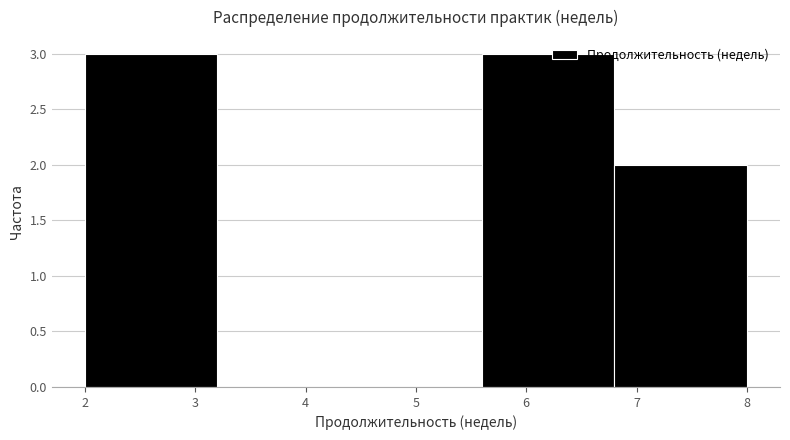

Reading left to right, transcribe this chart: for each bar, give the range it covers on the x-axis and its height. The values are not printed on the chart, so give them approximately, as read against the axis.

2.0 to 3.2: 3
3.2 to 4.4: 0
4.4 to 5.6: 0
5.6 to 6.8: 3
6.8 to 8.0: 2